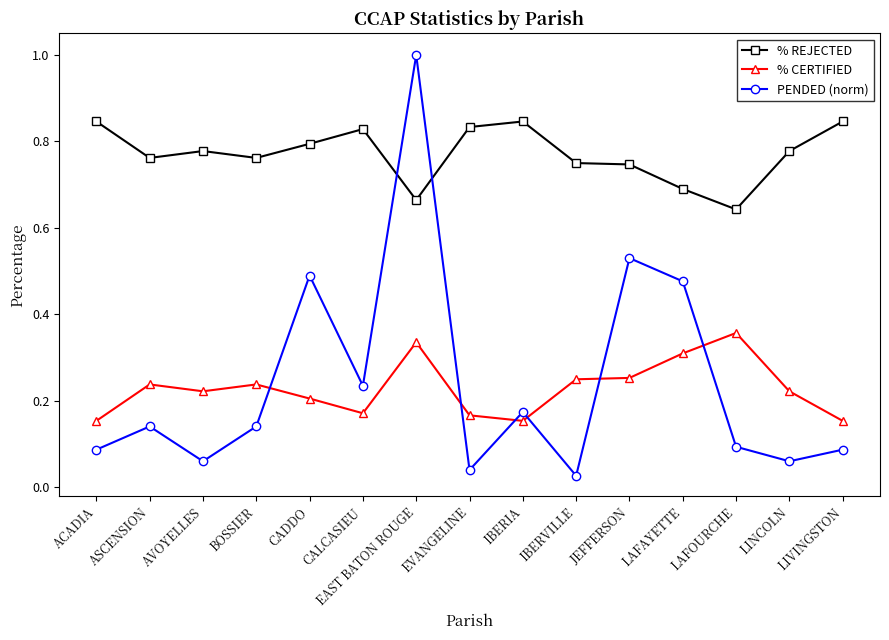

Between which two adjacent categories do PENDED (norm) and % CERTIFIED first intersect?

BOSSIER and CADDO